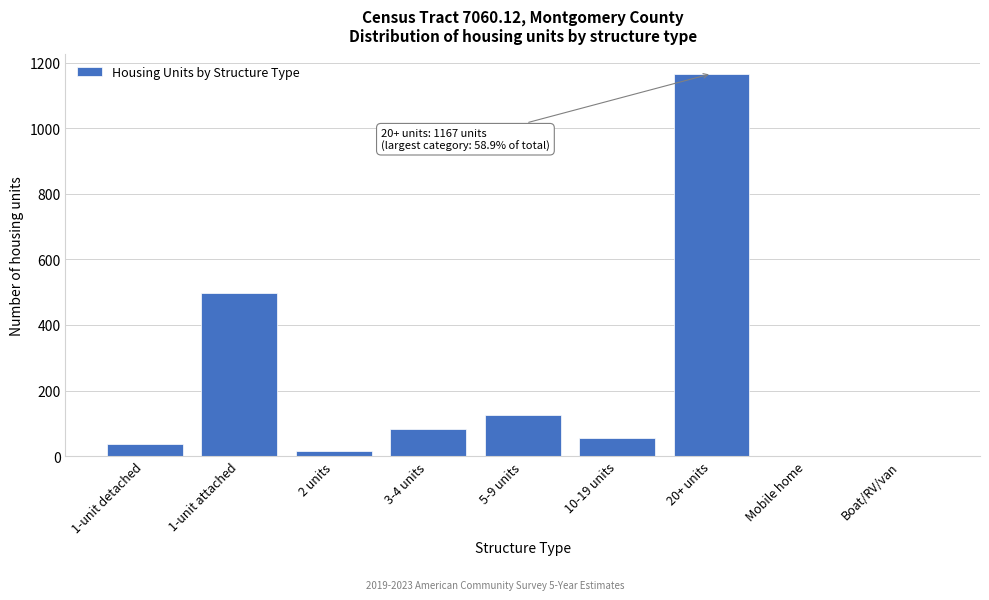

Reading left to right, list all the values displayed in this chart.

1-unit detached=38	1-unit attached=499	2 units=15	3-4 units=84	5-9 units=126	10-19 units=54	20+ units=1167	Mobile home=0	Boat/RV/van=0